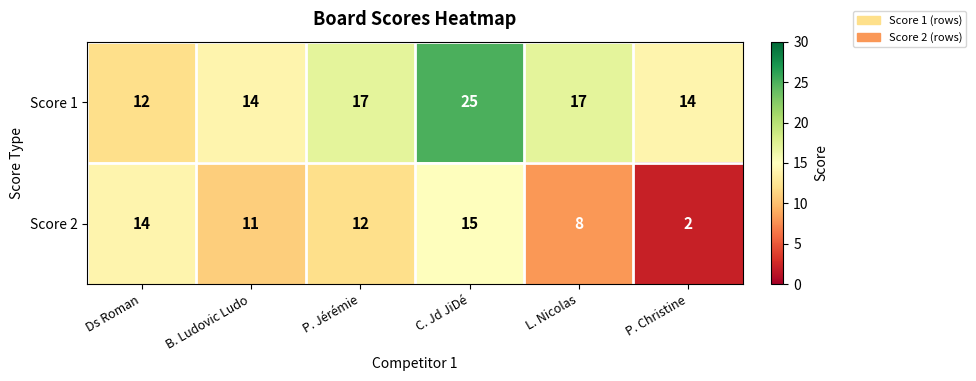

Is it true that Score 1 equals 5 at B. Ludovic Ludo?

False